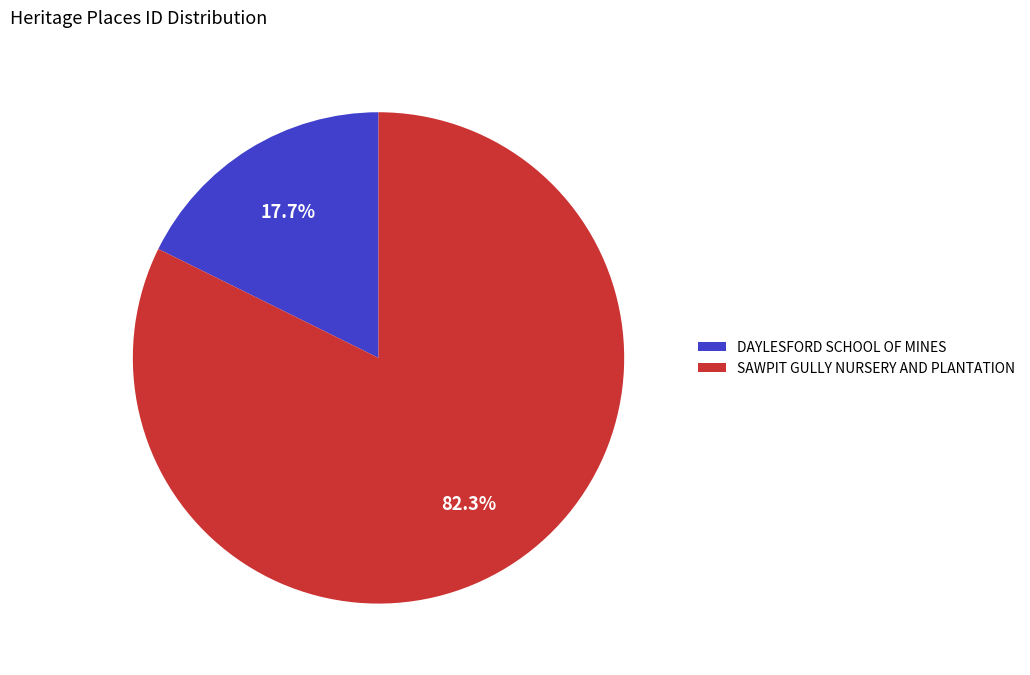

The DAYLESFORD SCHOOL OF MINES slice represents 30% of the pie. True or false?

False